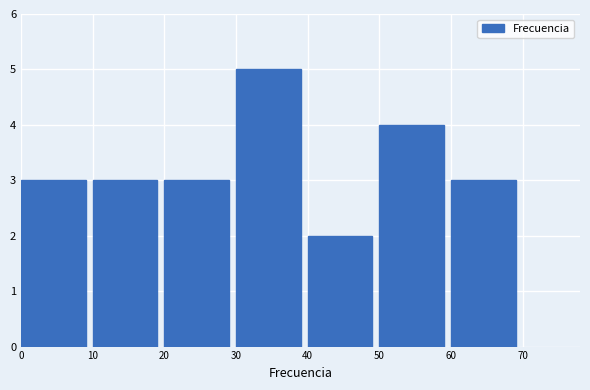

Reading left to right, list every bar in this chart as the range it spans on the x-axis followed by its height. The values are not printed on the chart, so give them approximately, as read against the axis.

0 to 10: 3
10 to 20: 3
20 to 30: 3
30 to 40: 5
40 to 50: 2
50 to 60: 4
60 to 70: 3